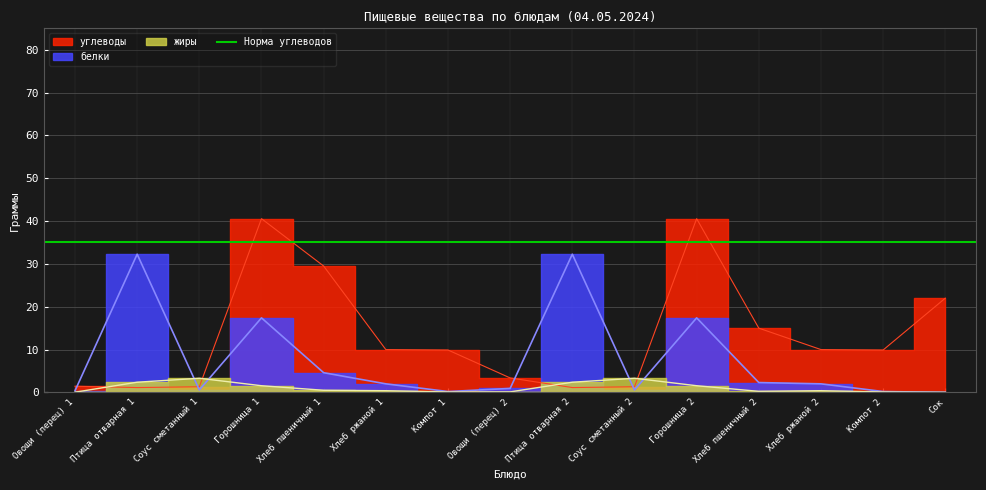

Which series has the largest total across all categories?

углеводы